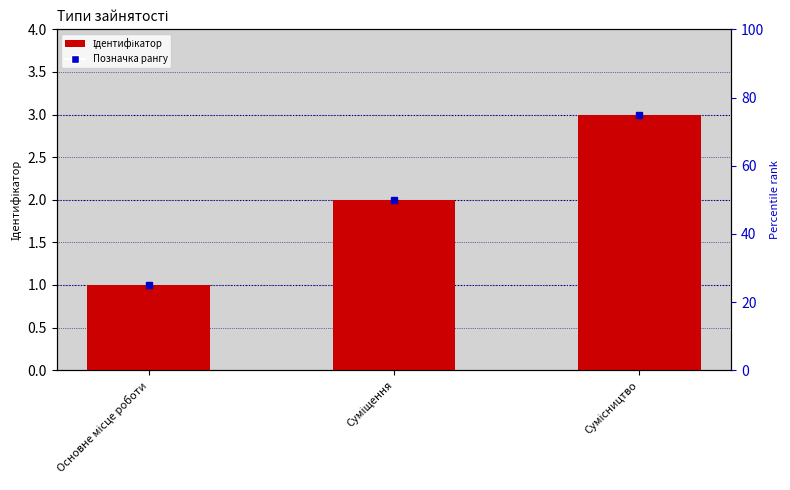

What is the maximum value shown in the chart?

3